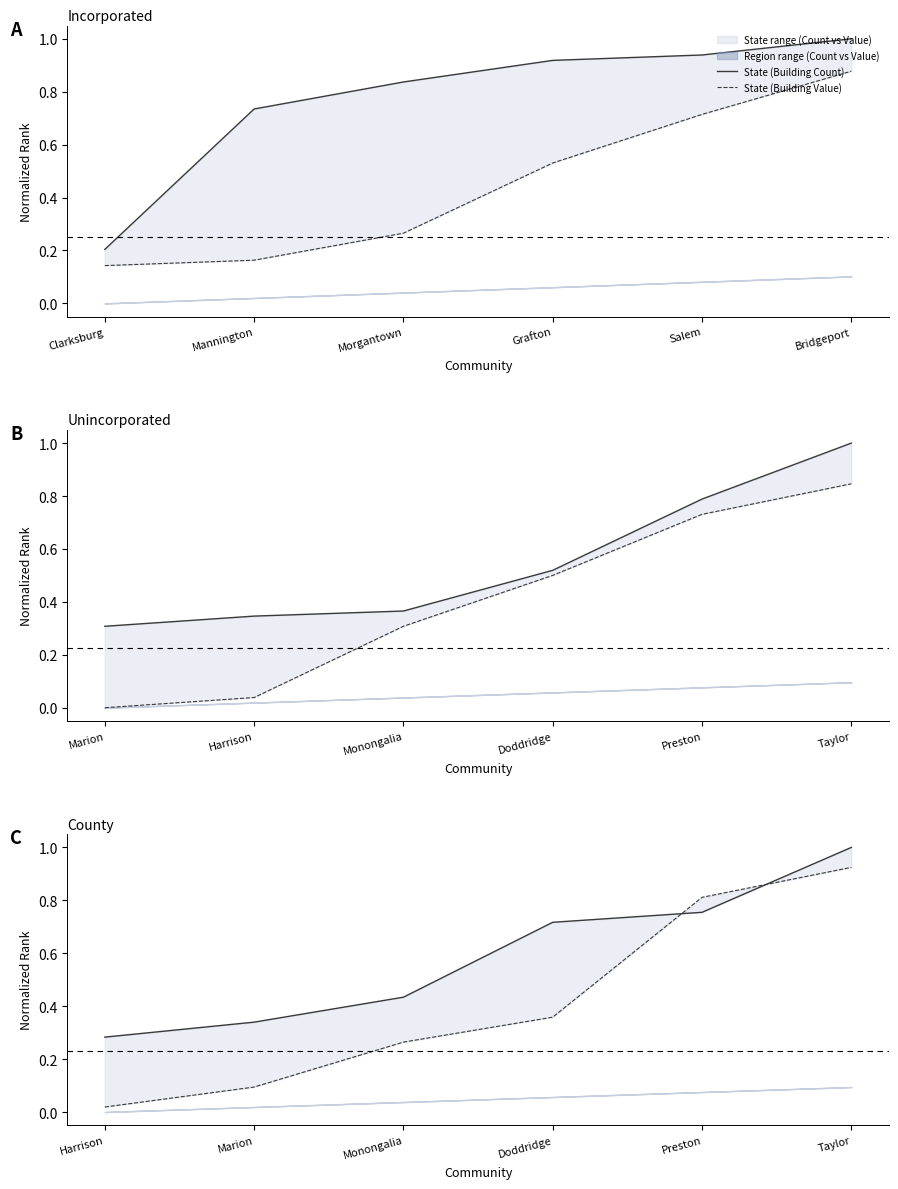

True or false: State (Building Count) has more than 0 points higher than both neighbors.

False